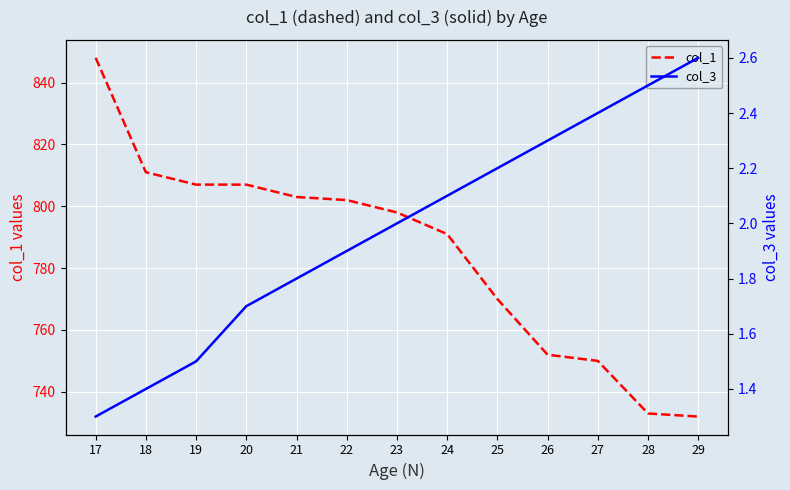

What is the value of the col_1 point at the 13th from the left?

732.0